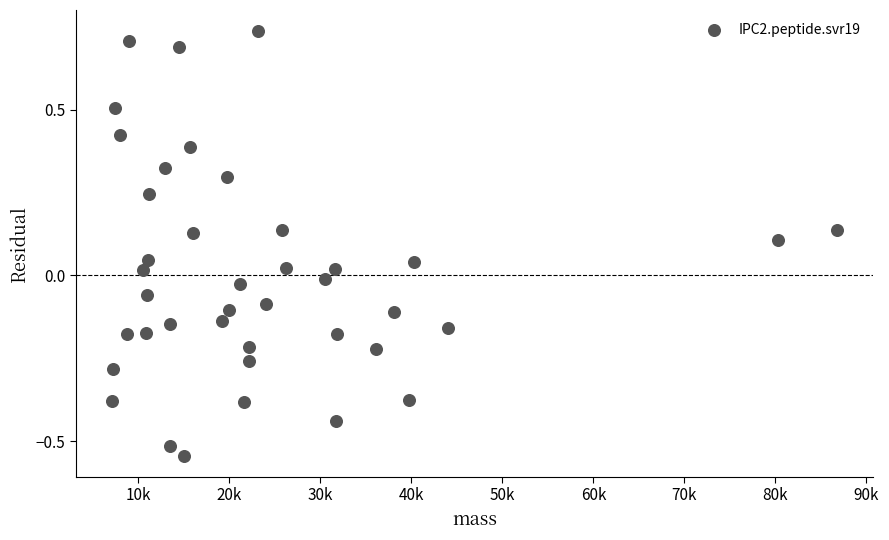

What is the range of Y values (max minus min)?

1.3